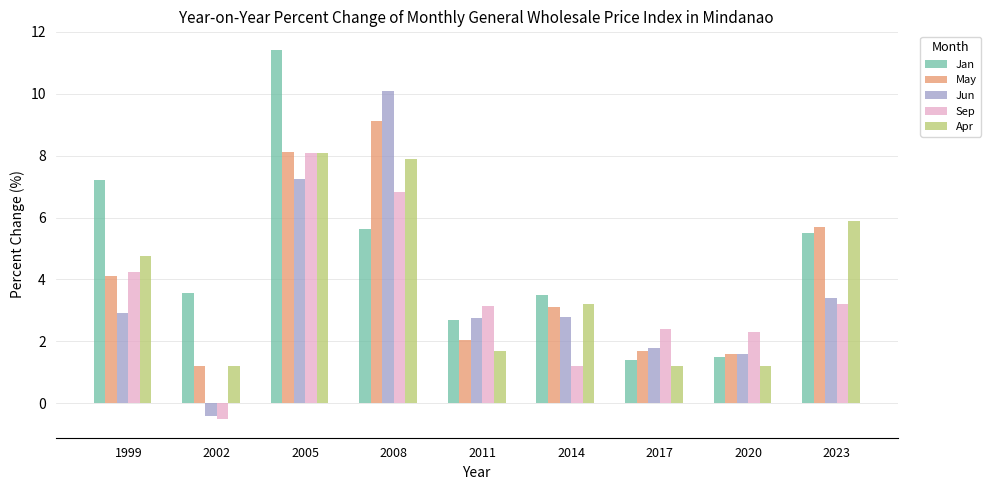

What is the sum of the May values at 2017 and 1999?

5.8